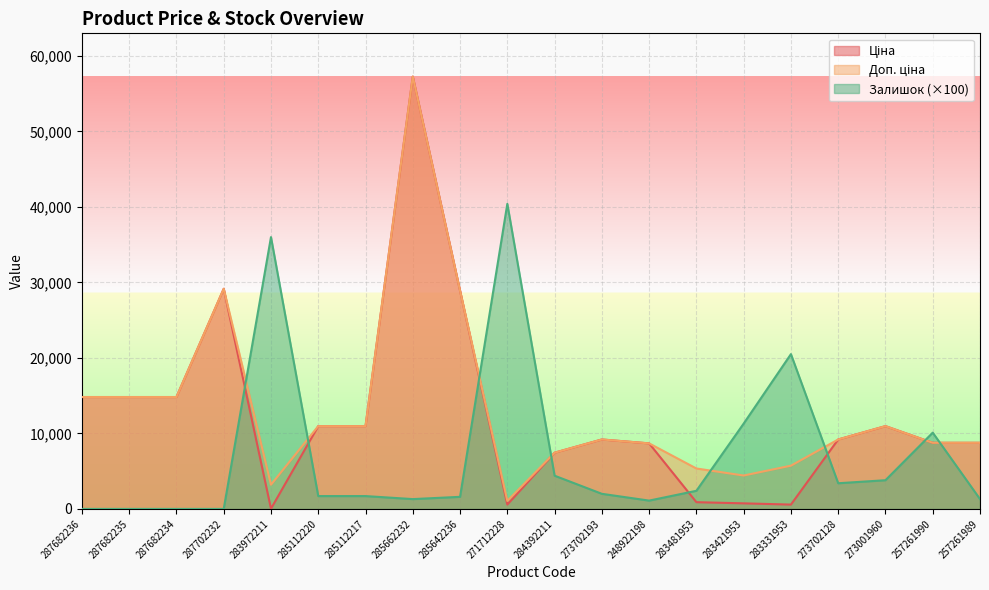

What is the difference between the highest and lowest values at 257261989?

7455.5